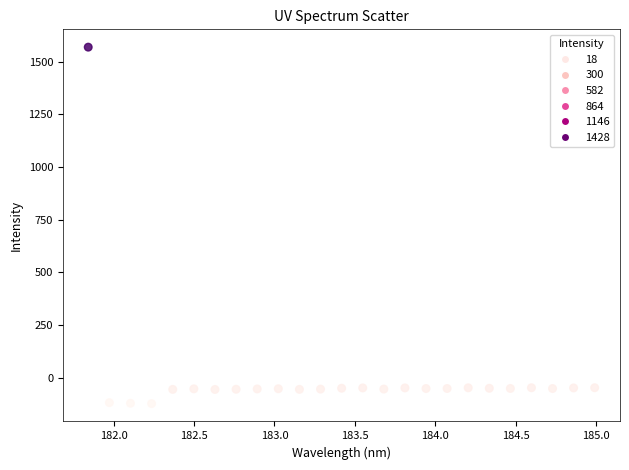

What is the range of Y values (max minus min)?

1692.6